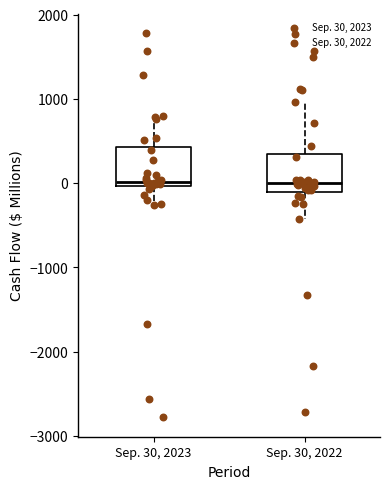

Reading left to right, transcribe this box plot: for each box, give where its median line is, the range the box spans, and where its two whiskers end, as read against the y-axis. The values are not printed on the chart, so give them approximately, as read against the axis.

Sep. 30, 2023: median 0 (just above the box's lower edge), box 0 to 400, whiskers -300 to 800
Sep. 30, 2022: median 0, box -100 to 300, whiskers -400 to 1000